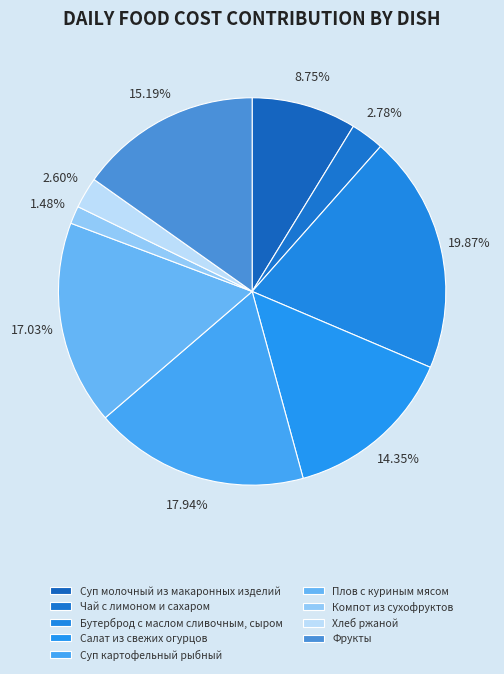

How many segments does this pie chart have?

9